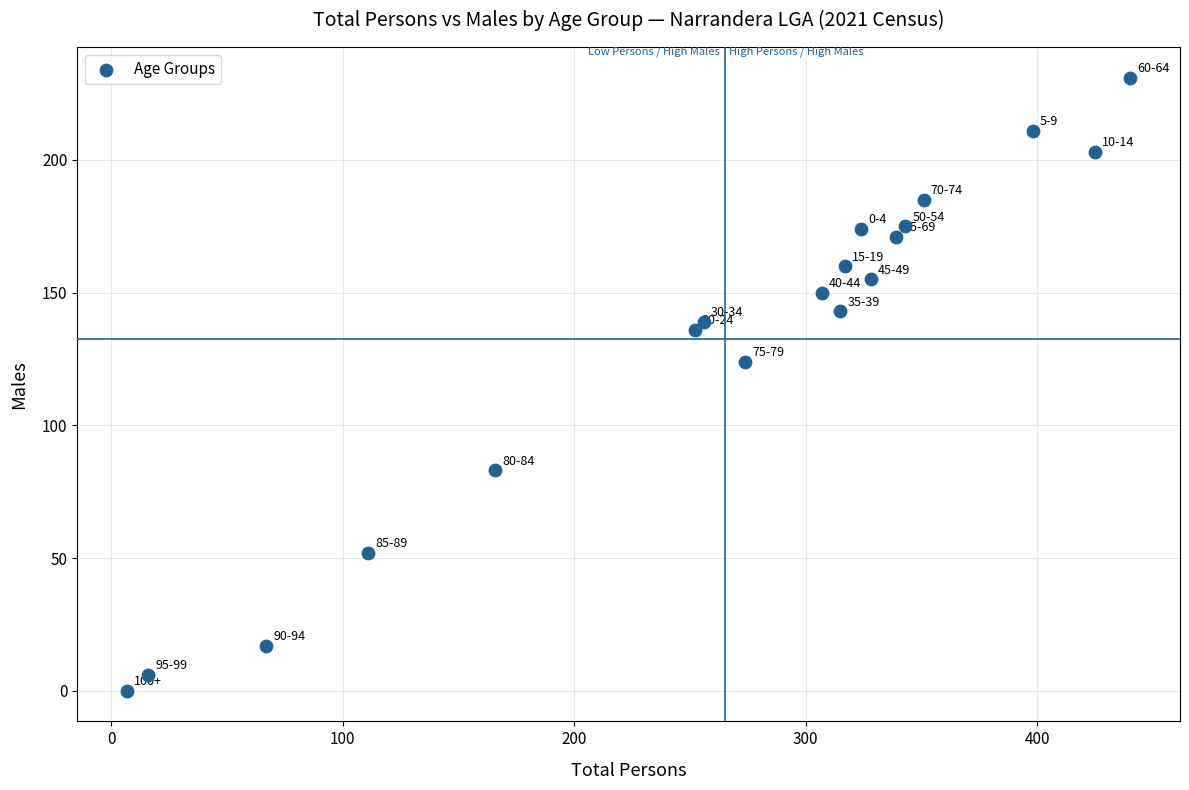

What Y value in the scatter plot is closest to 115?

124